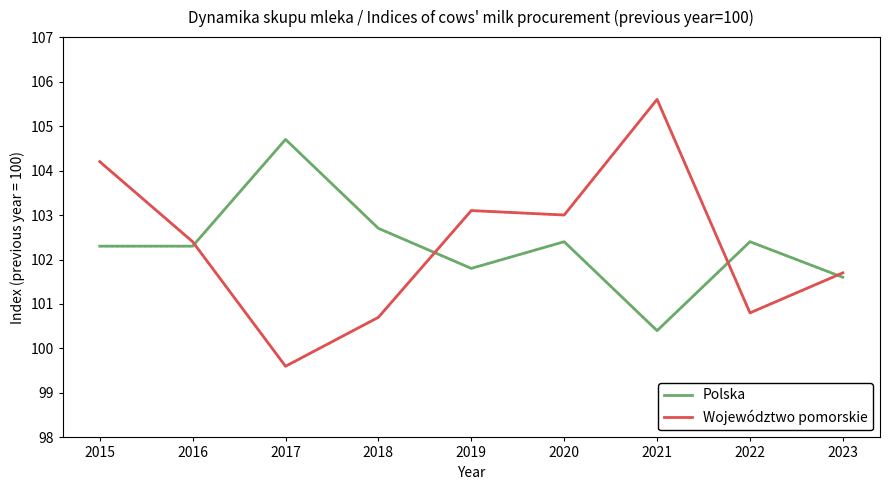

Which series has the largest range (max minus min)?

Województwo pomorskie